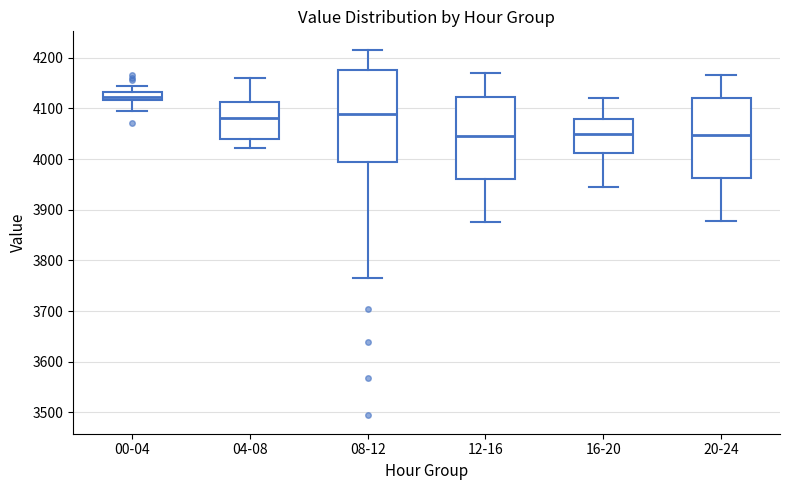

Reading left to right, transcribe this box plot: for each box, give where its median line is, the range the box spans, and where its two whiskers end, as read against the y-axis. The values are not printed on the chart, so give them approximately, as read against the axis.

00-04: median 4120 (inside the box), box 4120 to 4130, whiskers 4100 to 4150
04-08: median 4080, box 4040 to 4110, whiskers 4020 to 4160
08-12: median 4090, box 4000 to 4180, whiskers 3770 to 4220
12-16: median 4050, box 3960 to 4120, whiskers 3880 to 4170
16-20: median 4050, box 4010 to 4080, whiskers 3950 to 4120
20-24: median 4050, box 3960 to 4120, whiskers 3880 to 4170